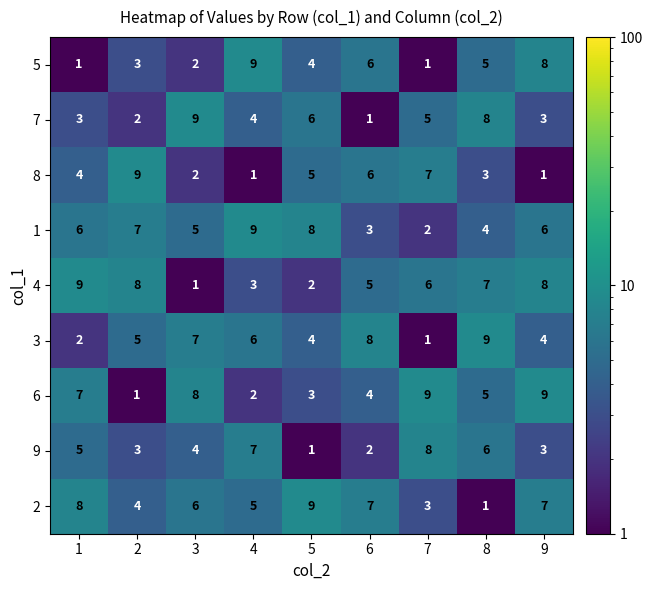

Is it true that 6 equals 1 at 5?

False